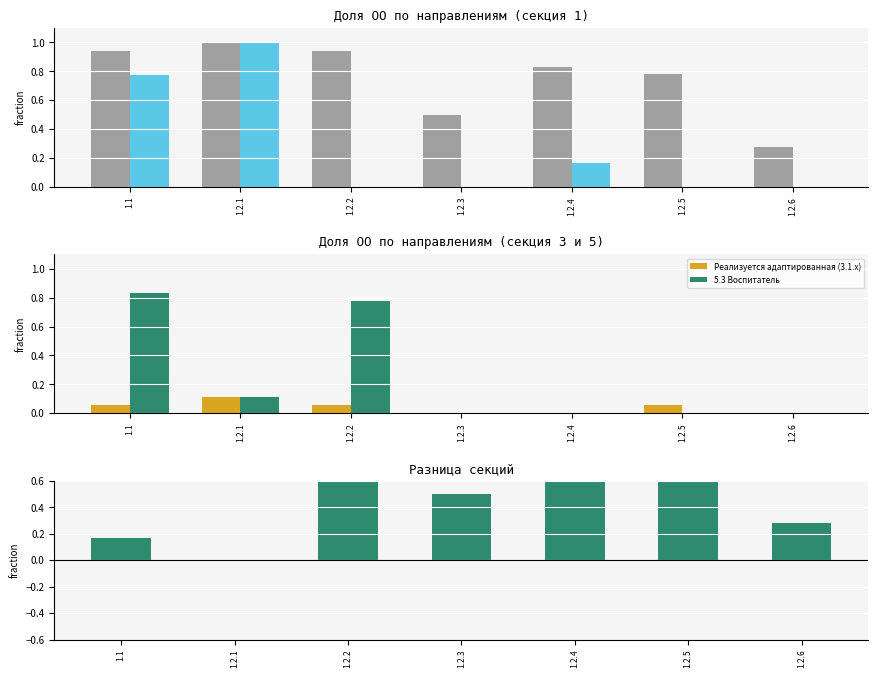

What is the label of the 2nd bar from the right?

1.2.5